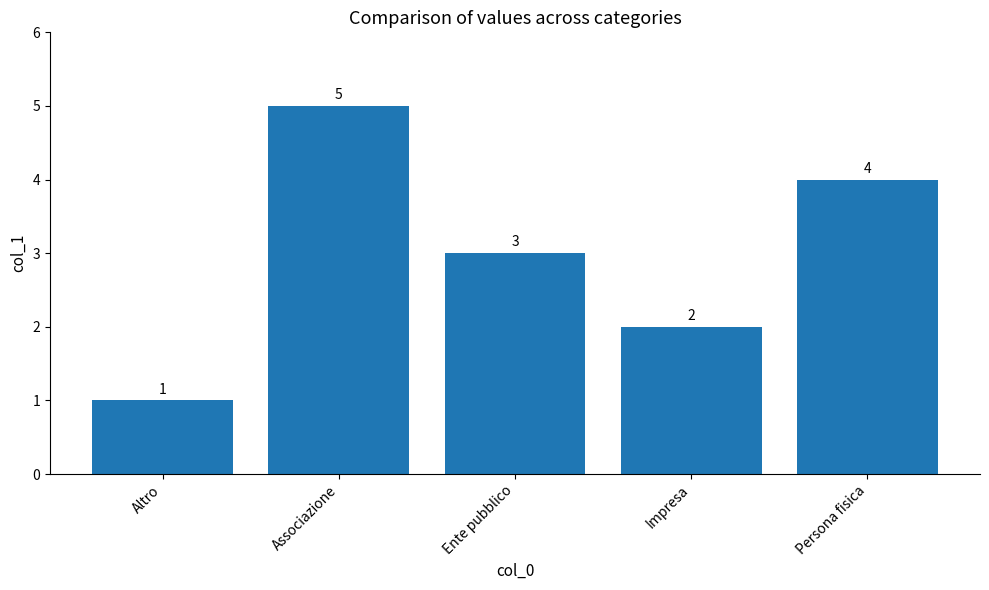

What is the sum of all values?

15